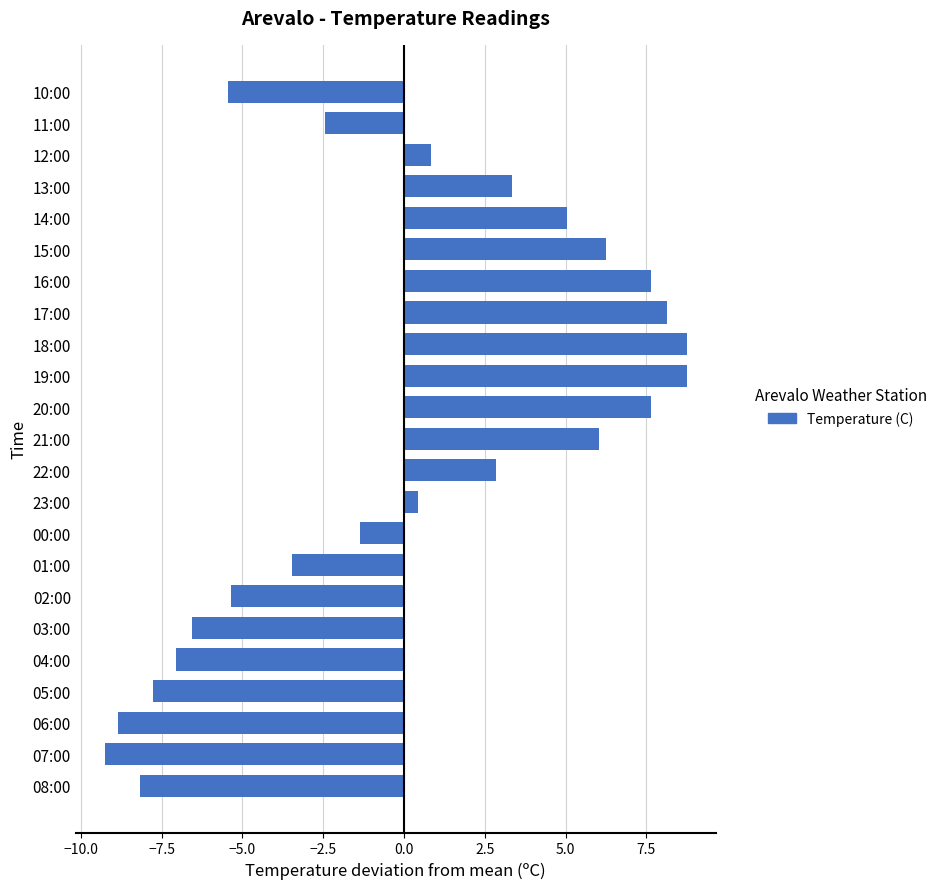

What is the change in value from 03:00 to 00:00?

+5.2